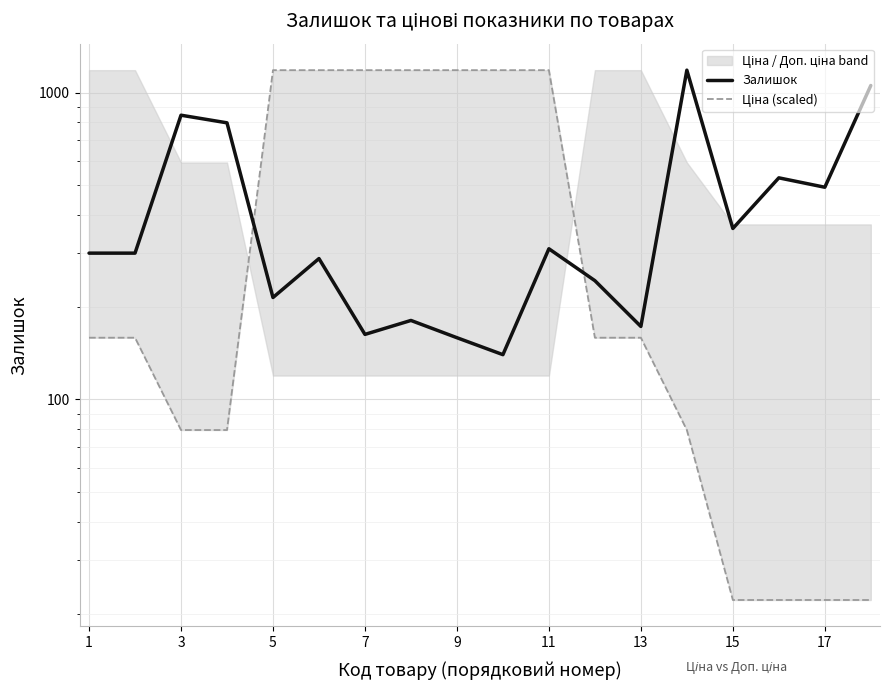

At how many categories does at least one series exceed 1183?

8